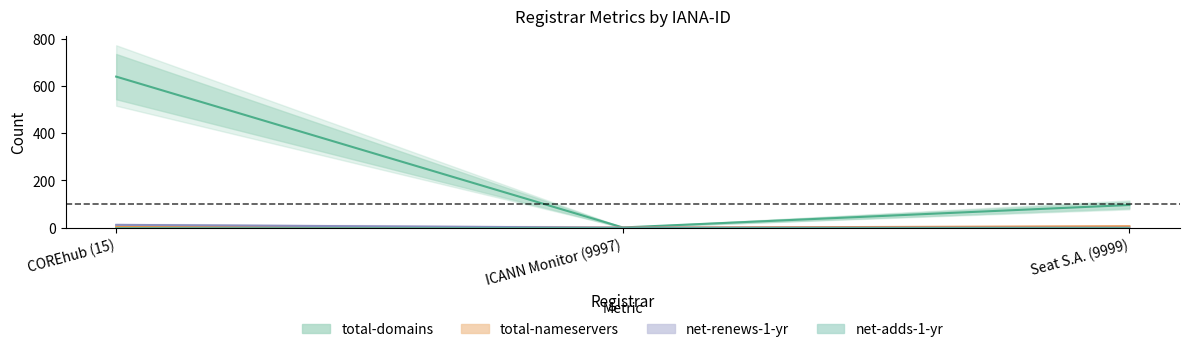

Which series has the largest range (max minus min)?

total-domains